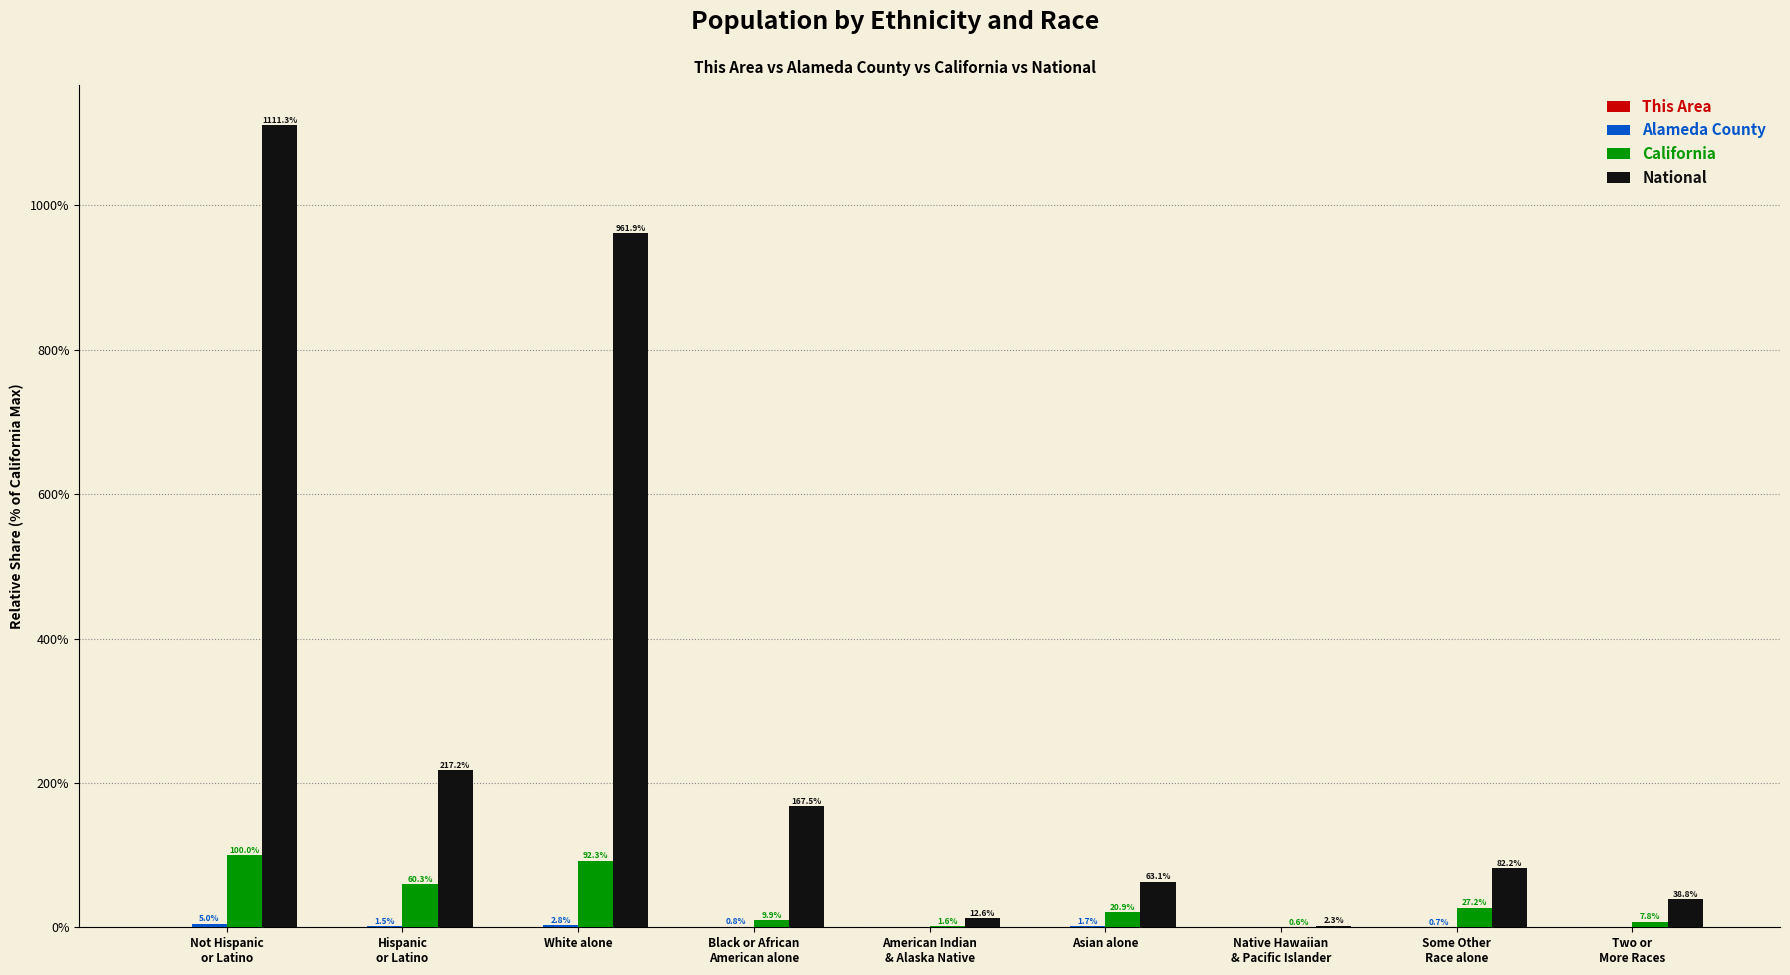

Count the number of data series in this chart.

4